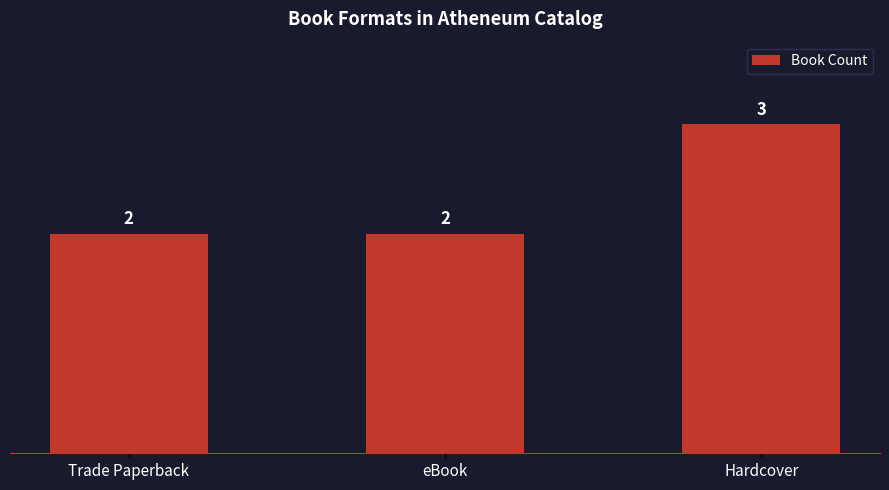

What position from the right is Hardcover?

1